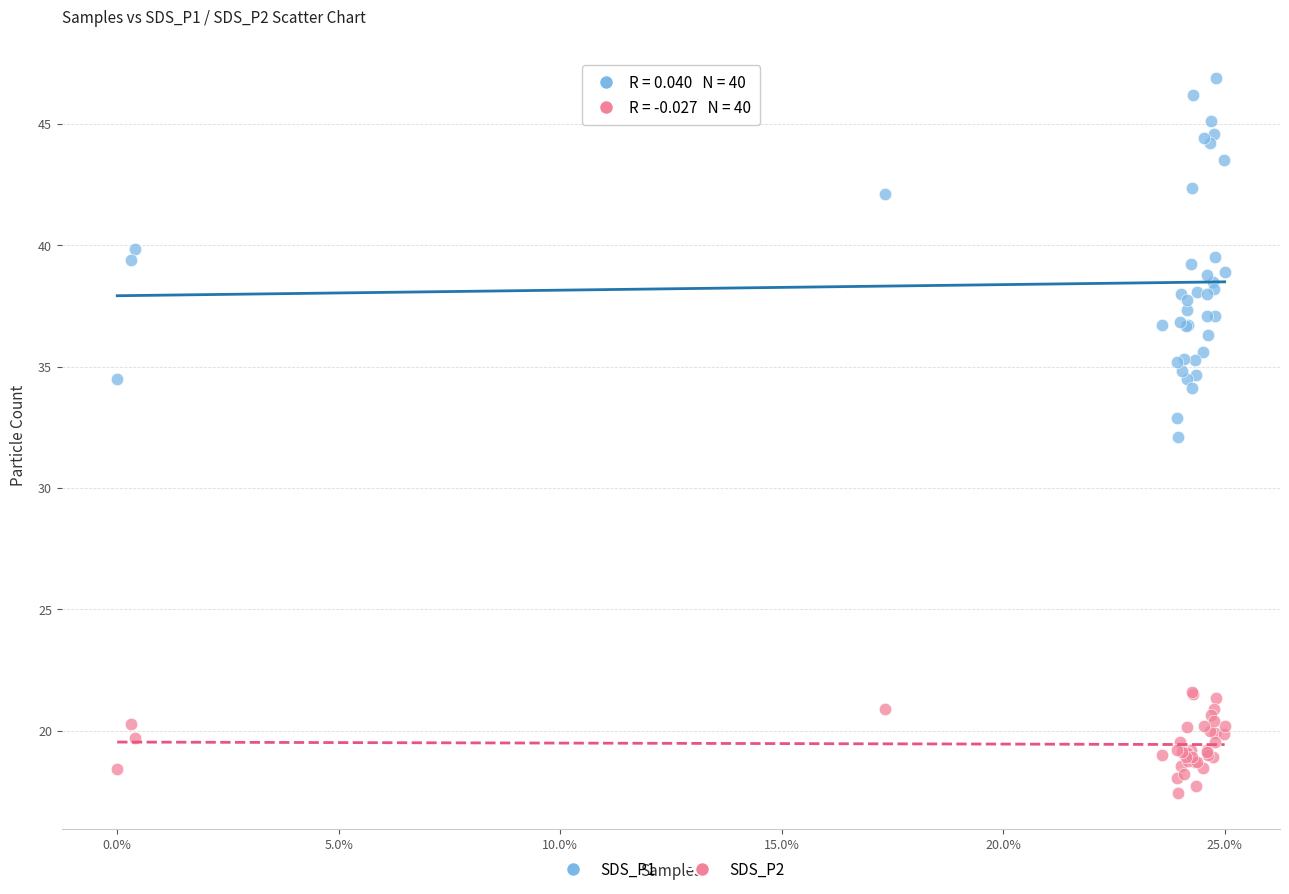

Which series contains the lowest Y value?

SDS_P2